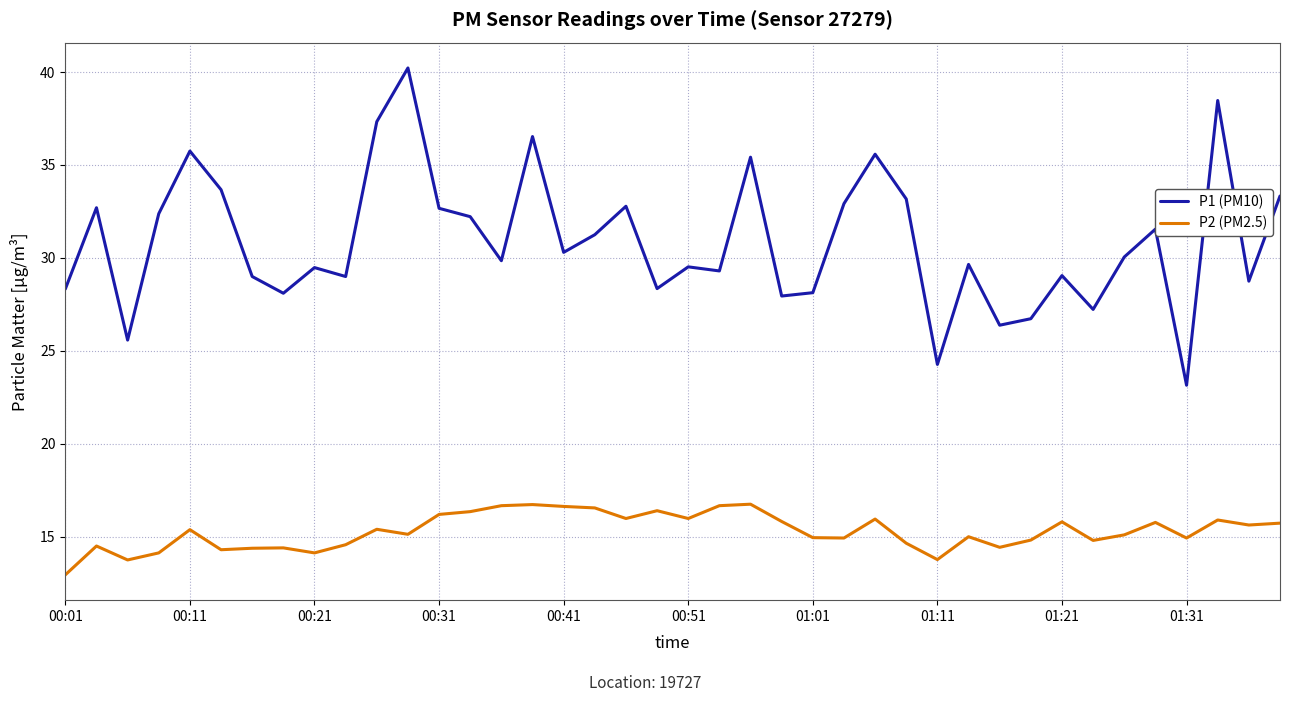

True or false: P1 (PM10) and P2 (PM2.5) intersect in this chart.

False